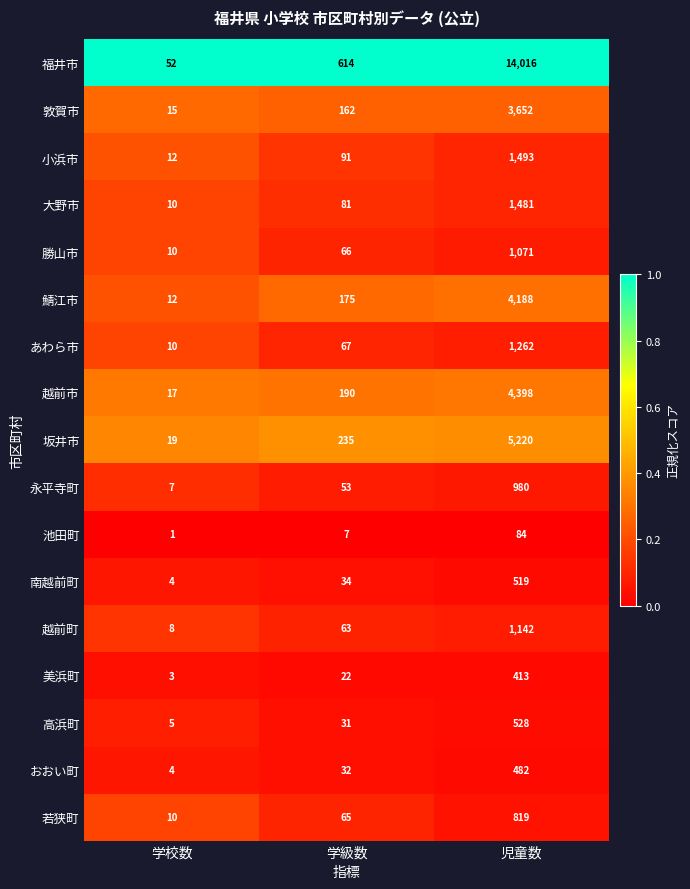

Is the value of 南越前町 at 学級数 greater than the value of 池田町 at 学校数?

Yes